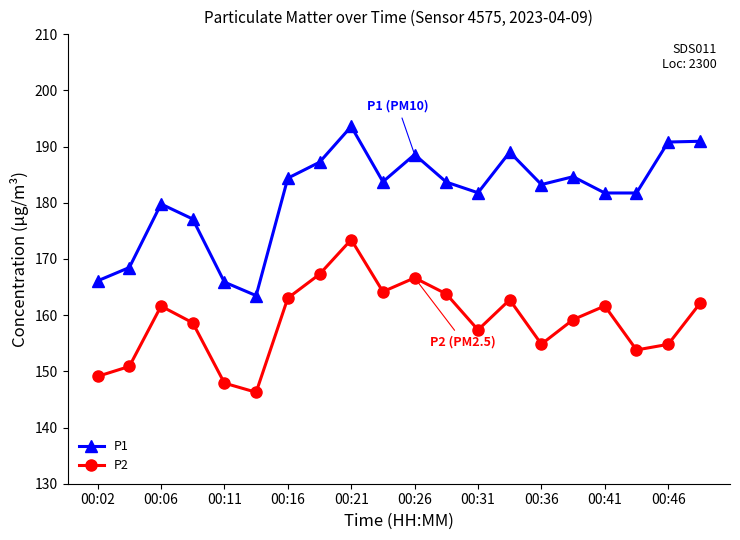

What is the difference between the second highest and second lowest values in the P1 series?

25.1